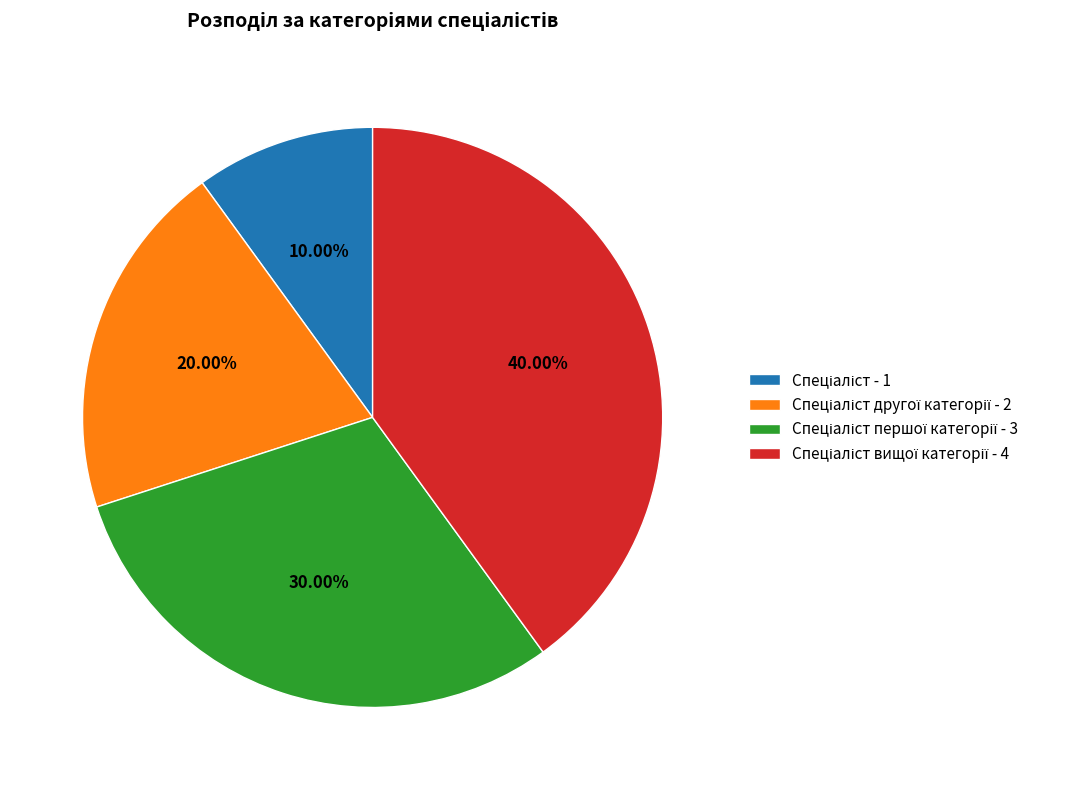

Is there a majority slice in this chart?

No